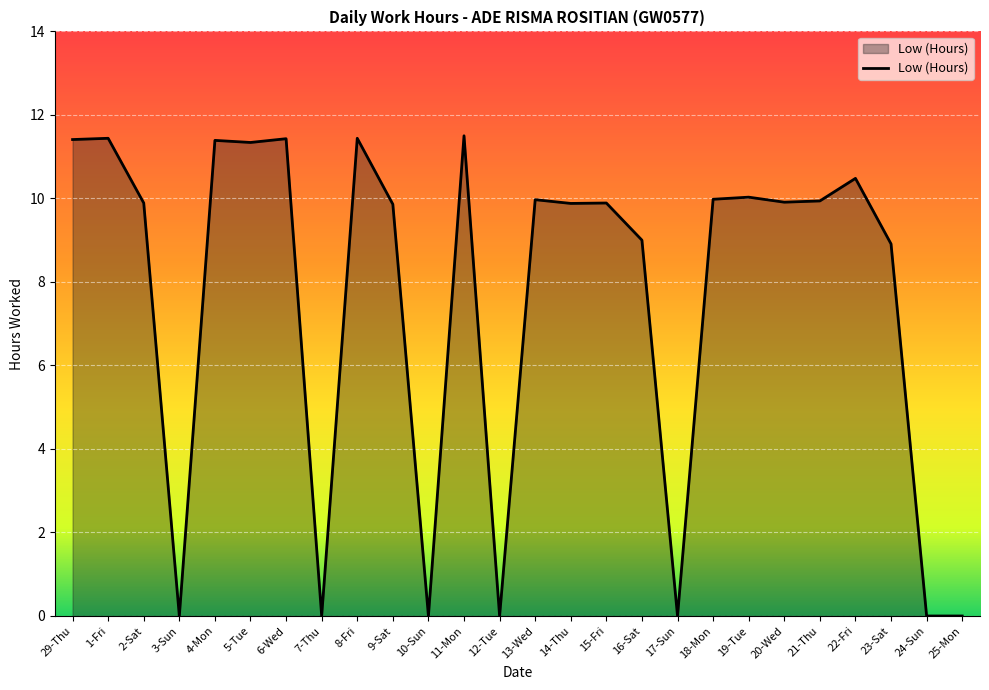

Is it true that the value at 5-Tue is 11.3?

True